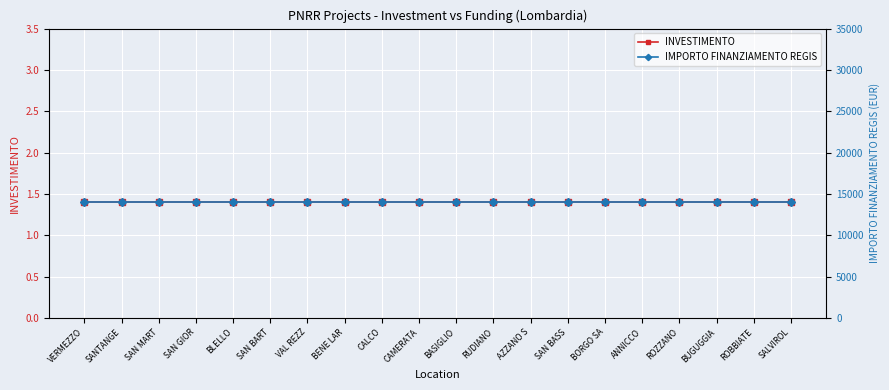

What is the value of the INVESTIMENTO point at the 12th from the left?

1.4